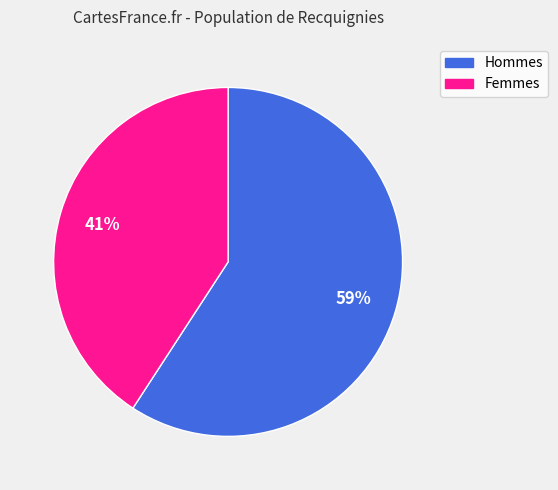

What is the smallest slice in the pie chart?

Femmes